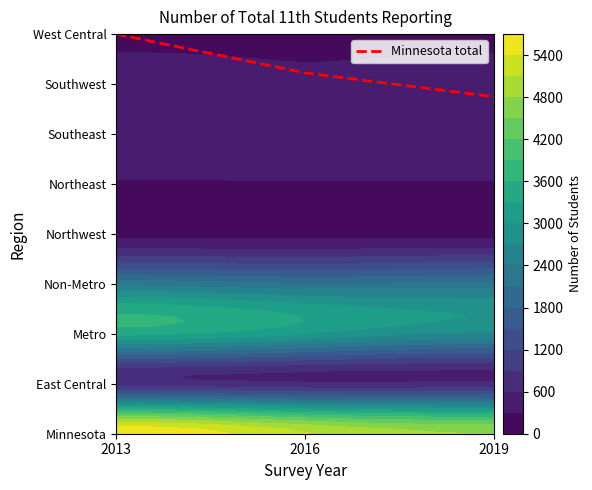

Count the number of data series in this chart.

1